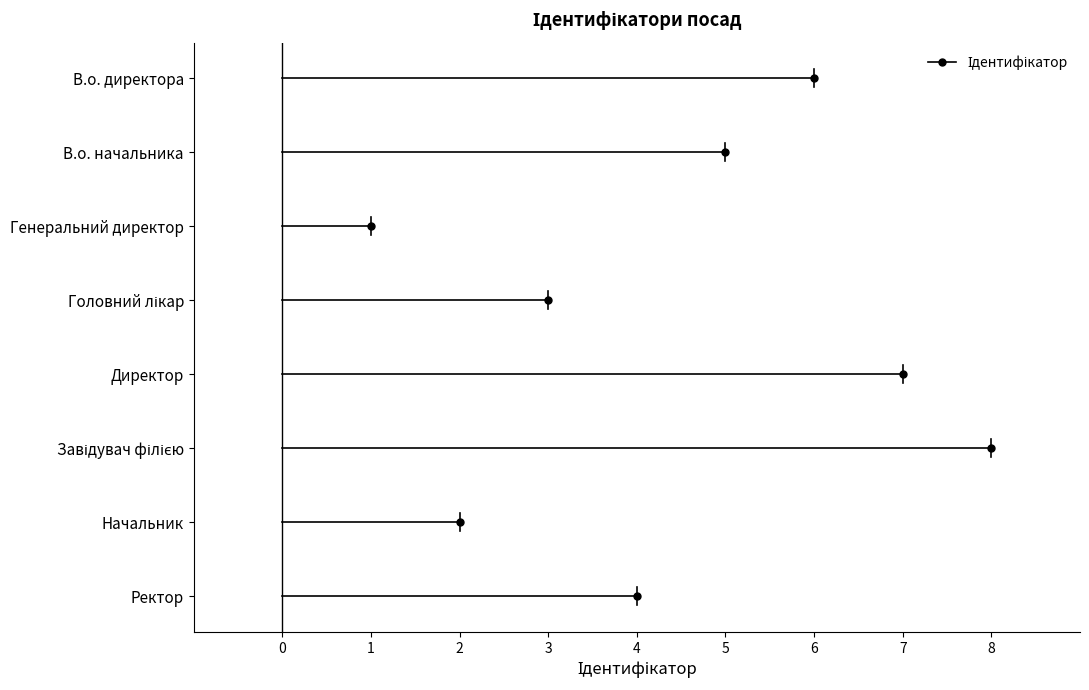

What is the label of the 6th point from the right?

Генеральний директор